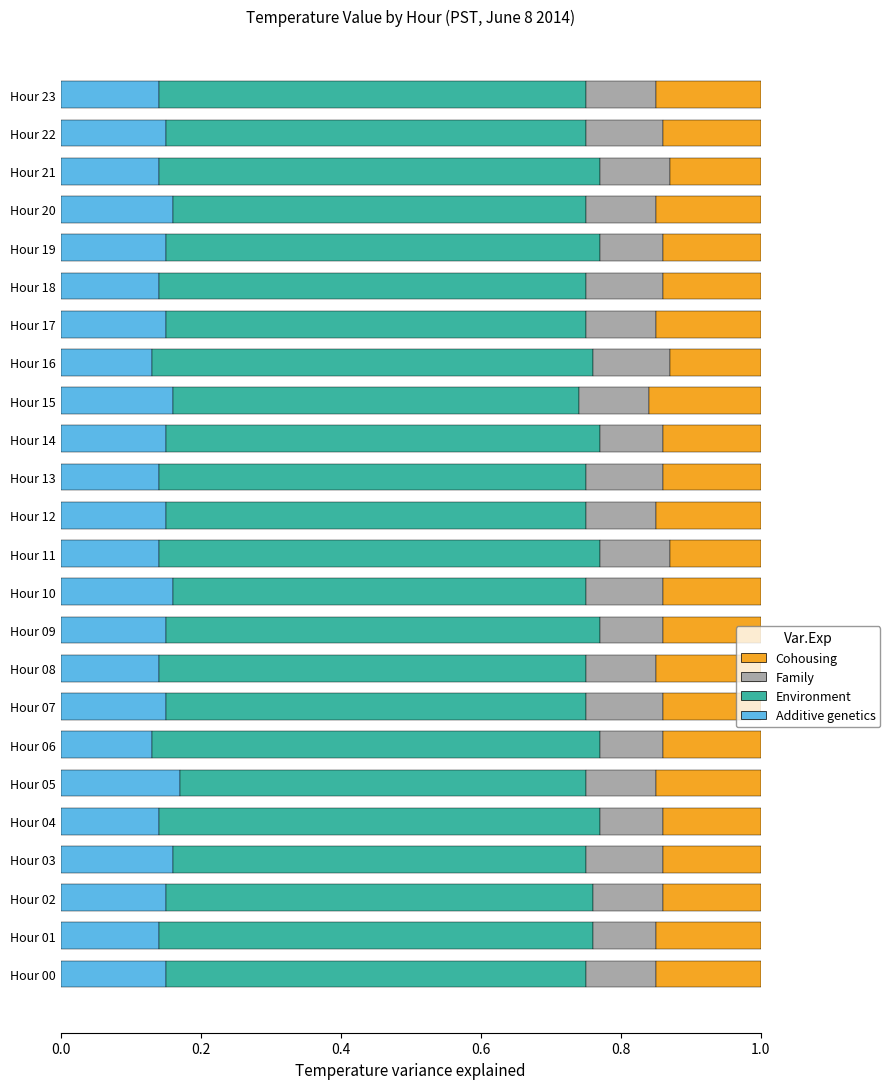

What is the total value across all series at Hour 02?

1.0